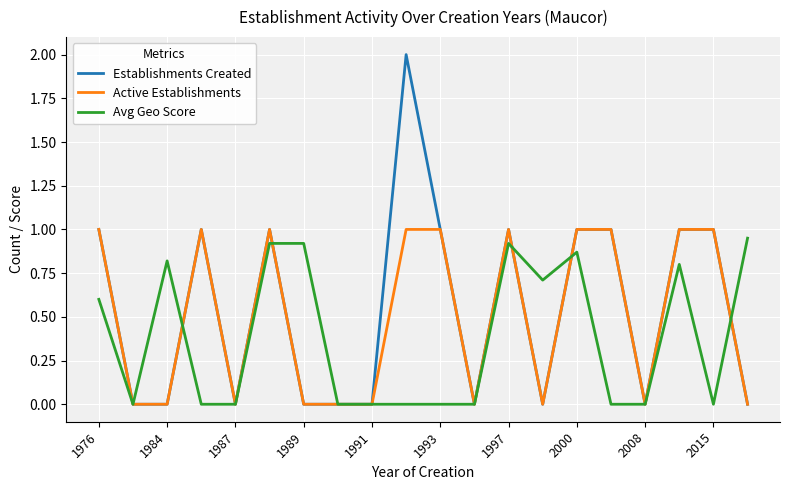

What is the maximum value shown in the chart?

2.0